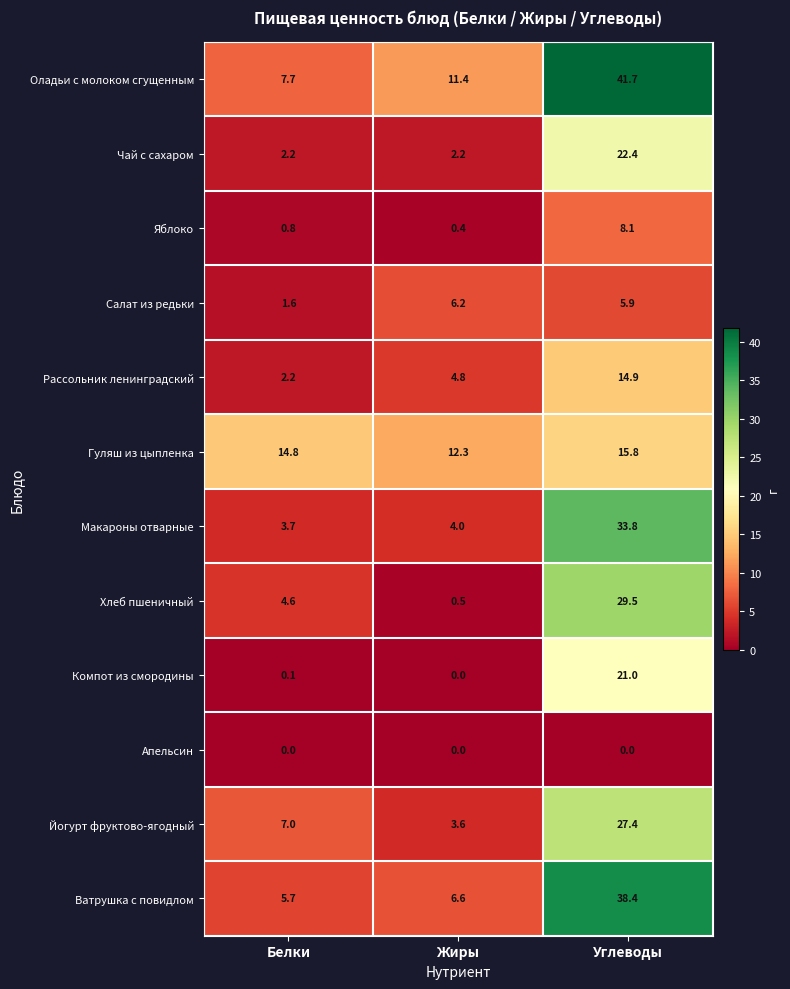

At which label does Рассольник ленинградский first exceed 4?

Жиры